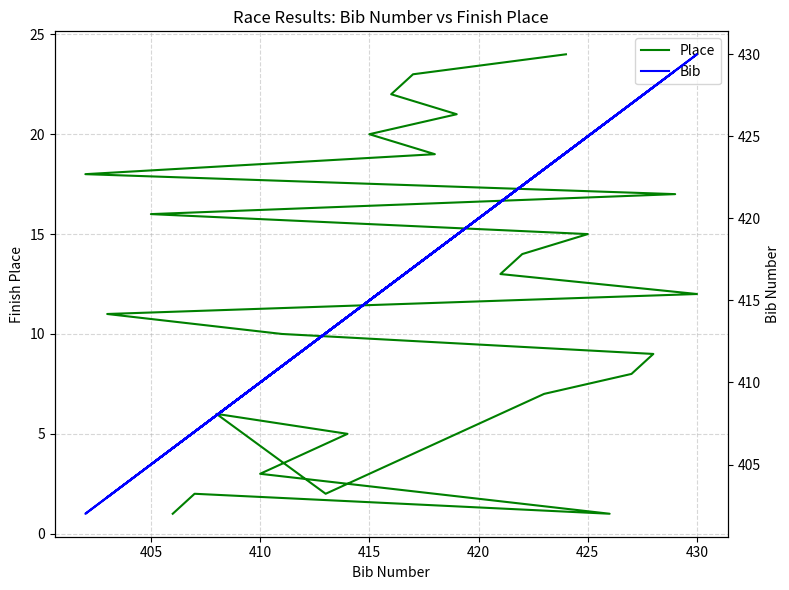

What is the value of the Place point at the 20th from the left?

18